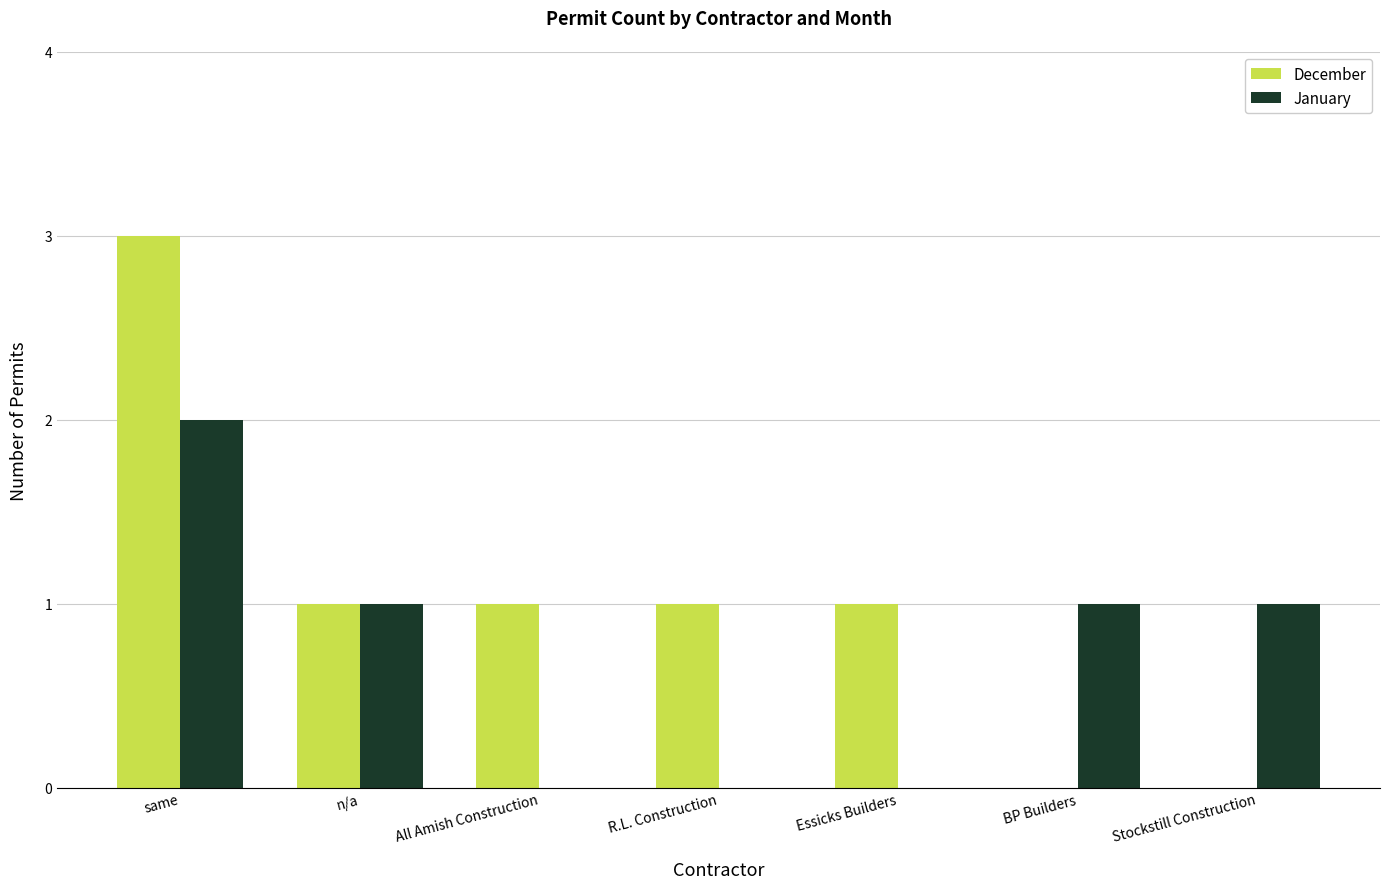

The January series shows 1 at same. True or false?

False